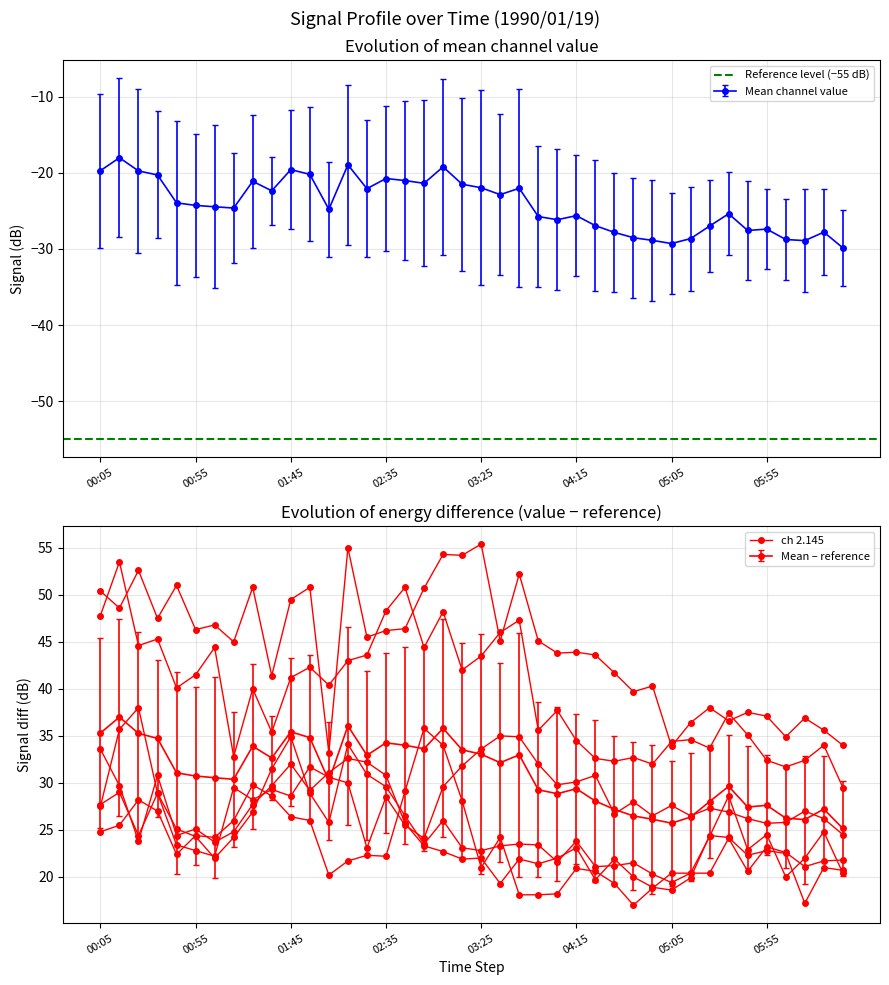

How many data points does each series have?

40